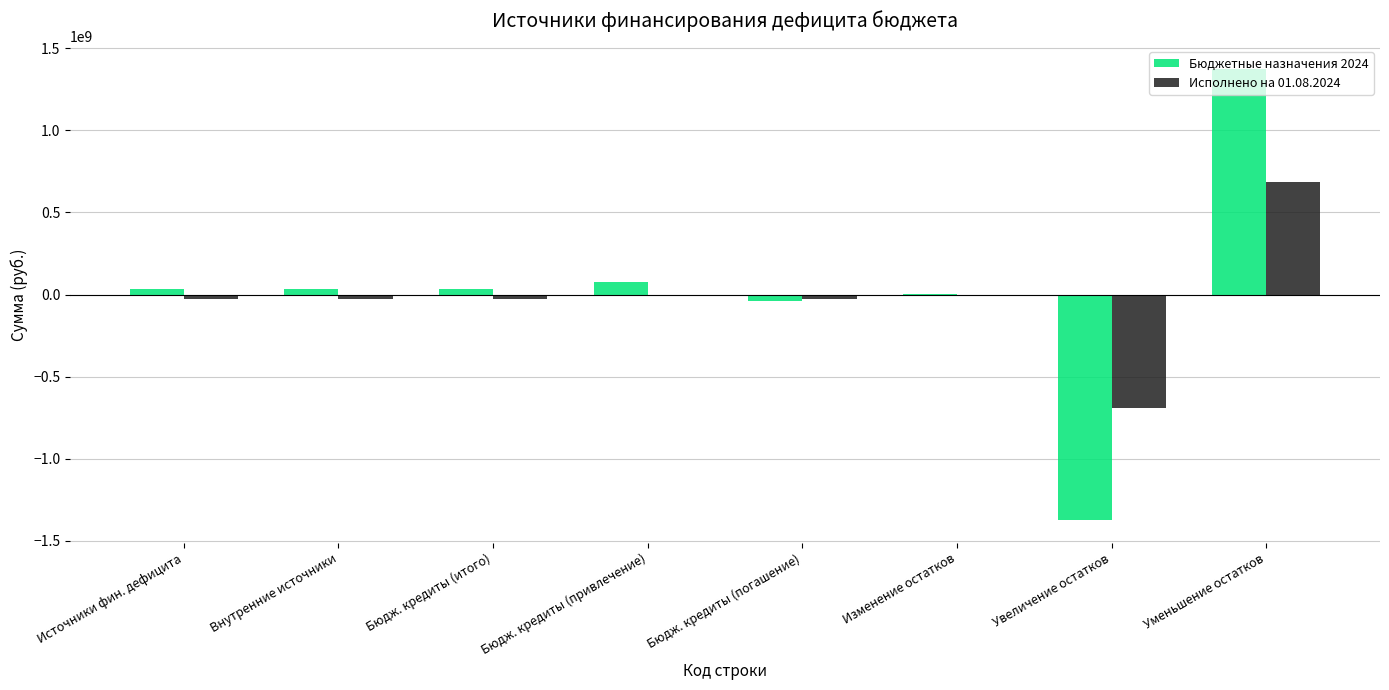

Which series has the largest total across all categories?

Бюджетные назначения 2024